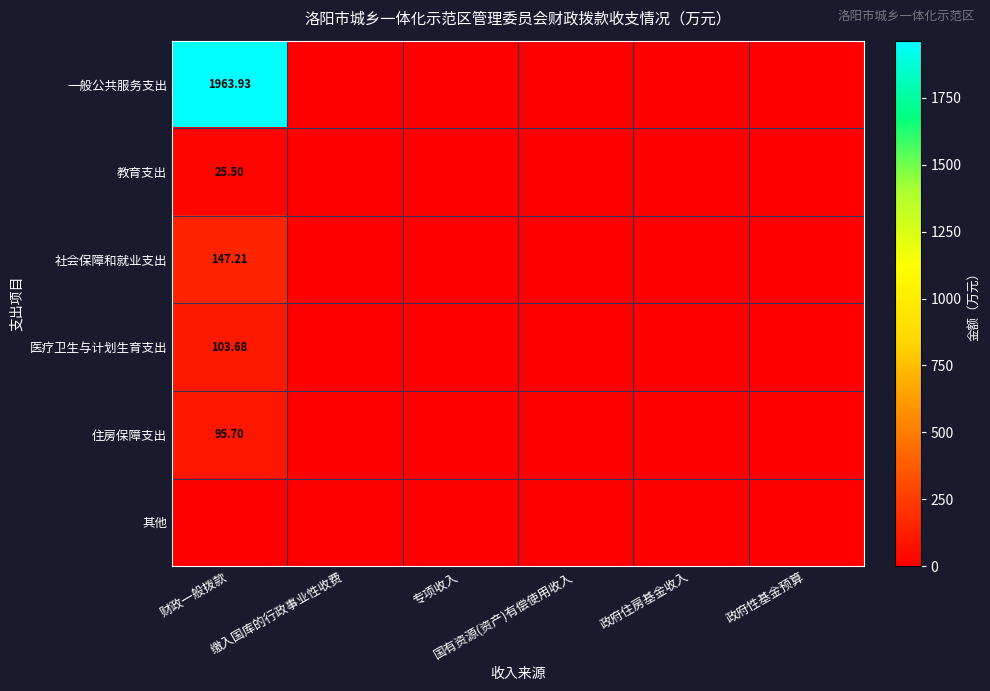

Is the value of 医疗卫生与计划生育支出 at 专项收入 greater than the value of 住房保障支出 at 国有资源(资产)有偿使用收入?

No